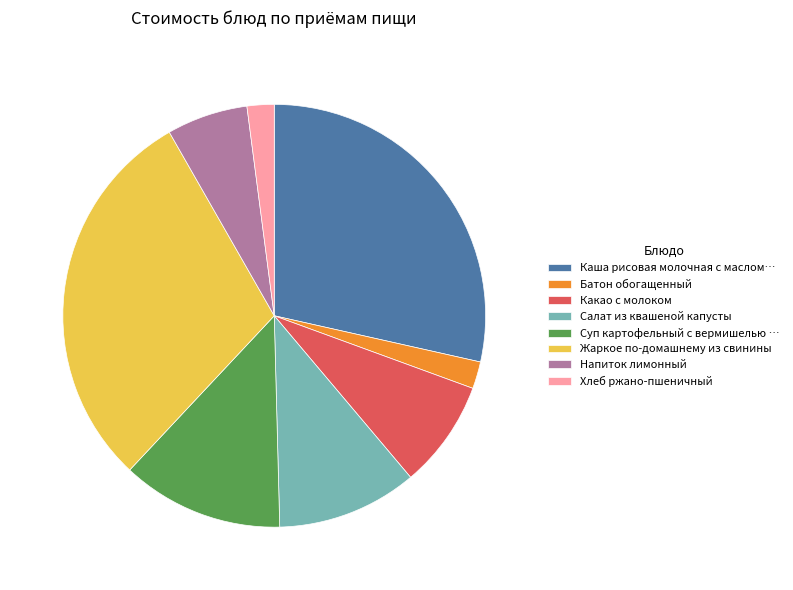

How many slices are in this pie chart?

8